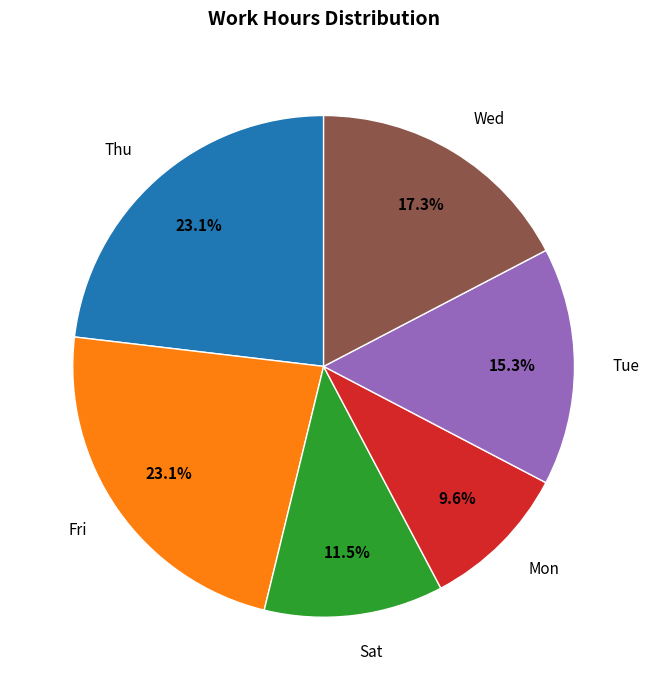

How many slices are in this pie chart?

6